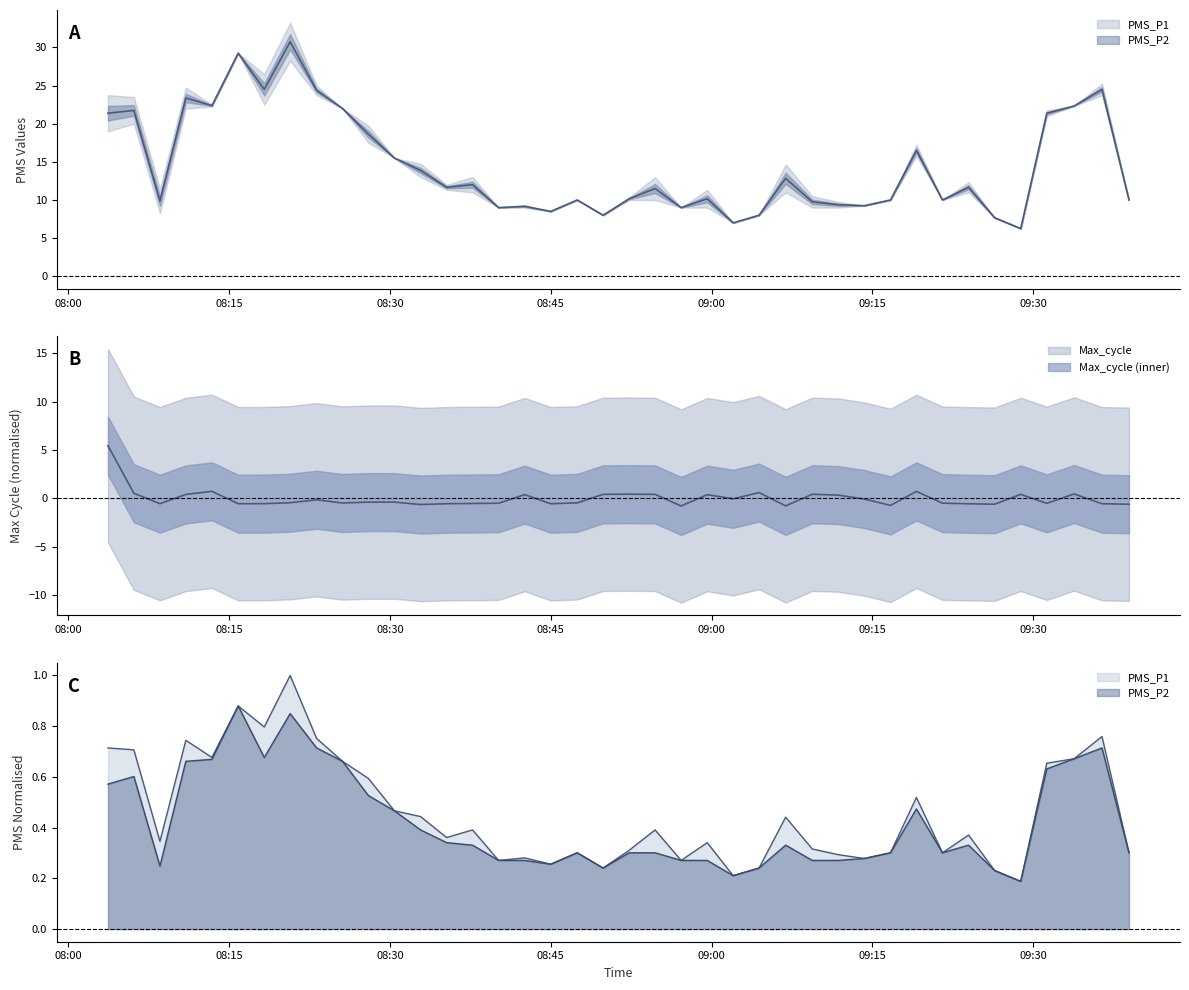

Which series has the largest total across all categories?

PMS_P1